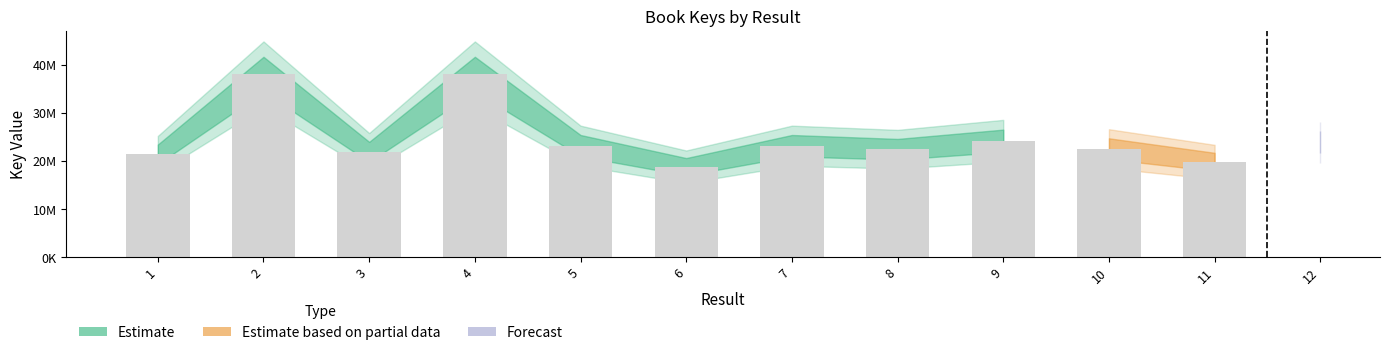

Which has a higher value, 1 or 2?

2